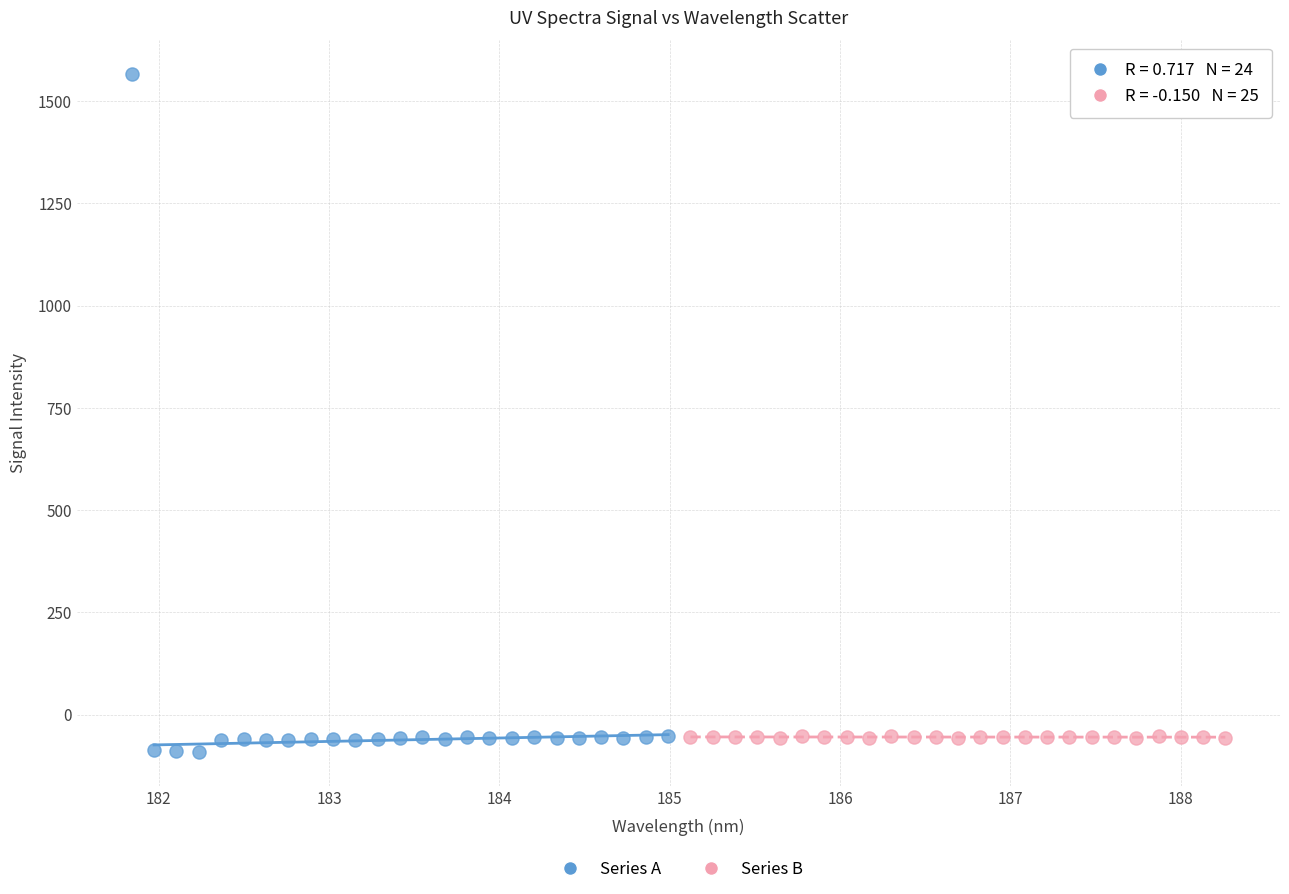

Which series contains the highest Y value?

Series A